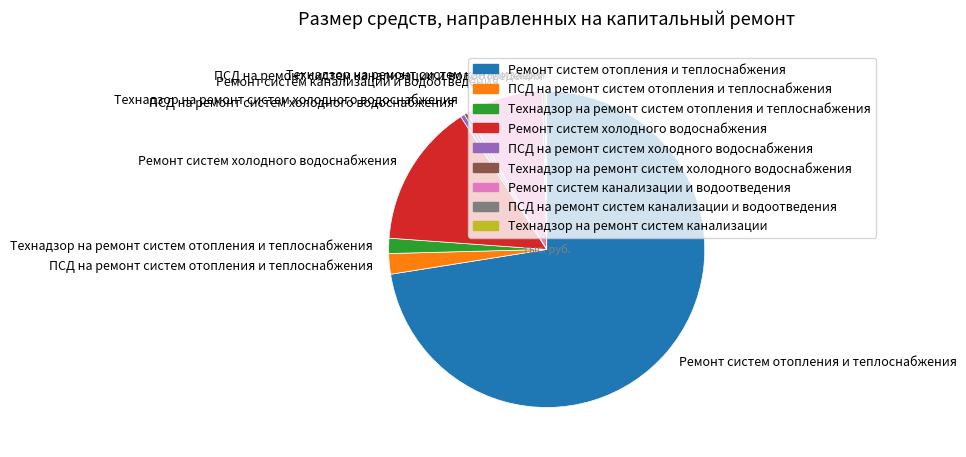

Which category has the biggest portion of the pie?

Ремонт систем отопления и теплоснабжения